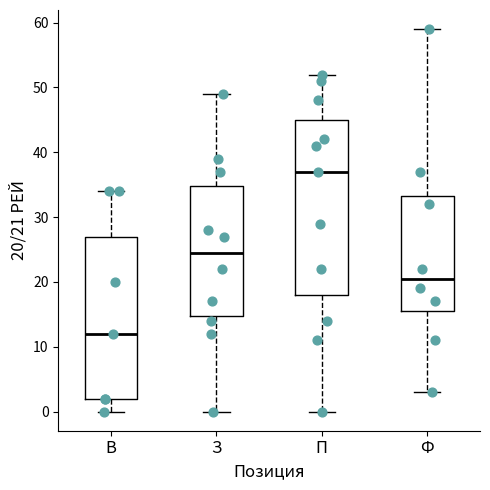

Reading left to right, transcribe this box plot: for each box, give where its median line is, the range the box spans, and where its two whiskers end, as read against the y-axis. The values are not printed on the chart, so give them approximately, as read against the axis.

В: median 12, box 2 to 27, whiskers 0 to 34
З: median 25, box 15 to 35, whiskers 0 to 49
П: median 37, box 18 to 45, whiskers 0 to 52
Ф: median 21, box 16 to 33, whiskers 3 to 59